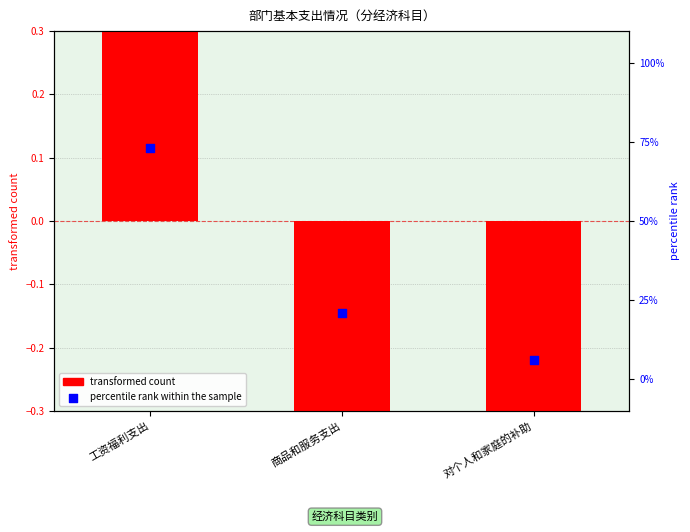

Is the value of percentile rank within the sample at 工资福利支出 greater than the value of transformed count at 工资福利支出?

No